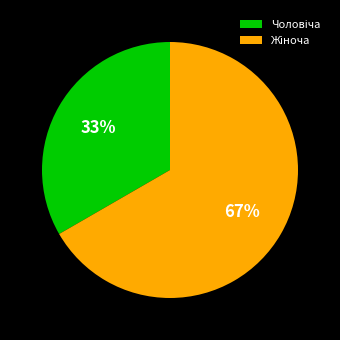

To the nearest percent, what is the average slice percentage?

50%